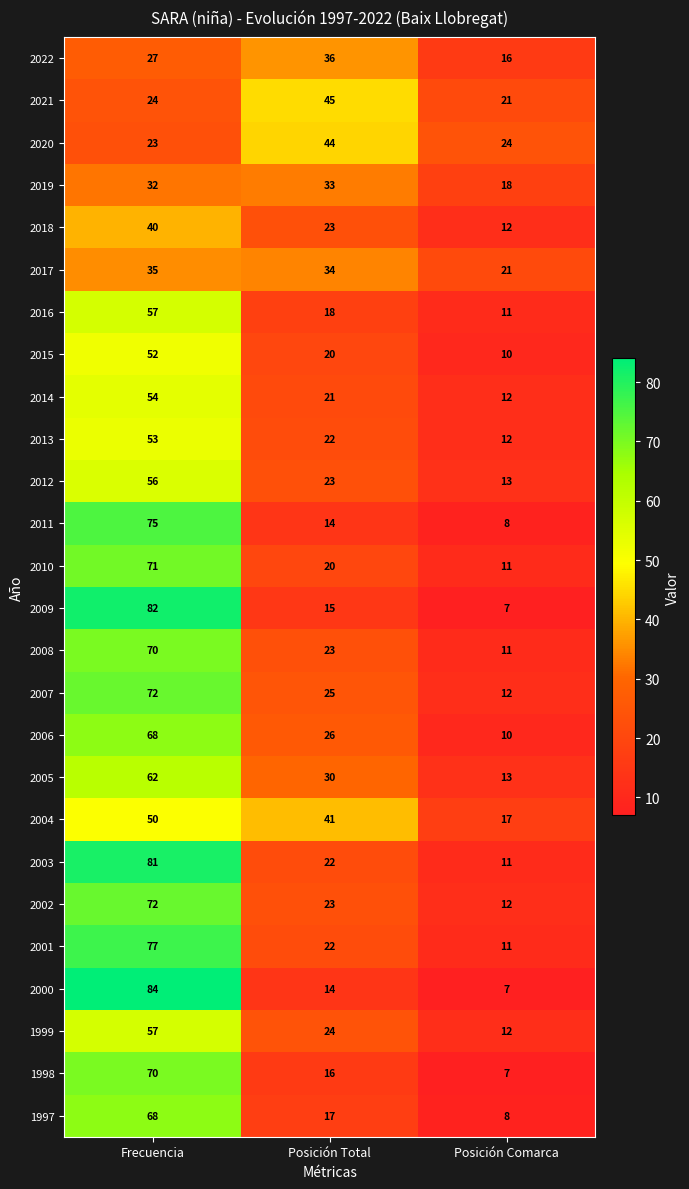

What is the total value across all series at Posición Comarca?

327